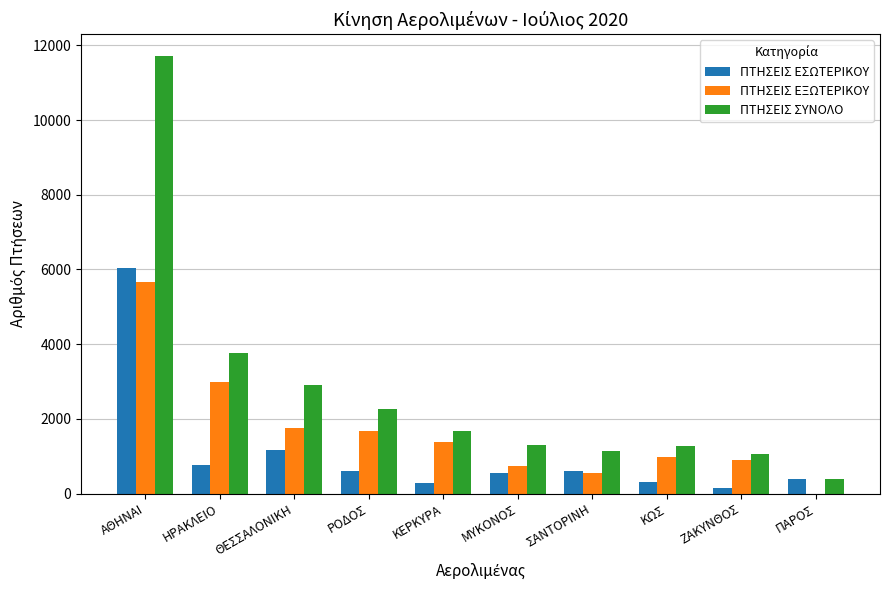

The value of ΠΤΗΣΕΙΣ ΕΞΩΤΕΡΙΚΟΥ at ΡΟΔΟΣ is 2218. True or false?

False